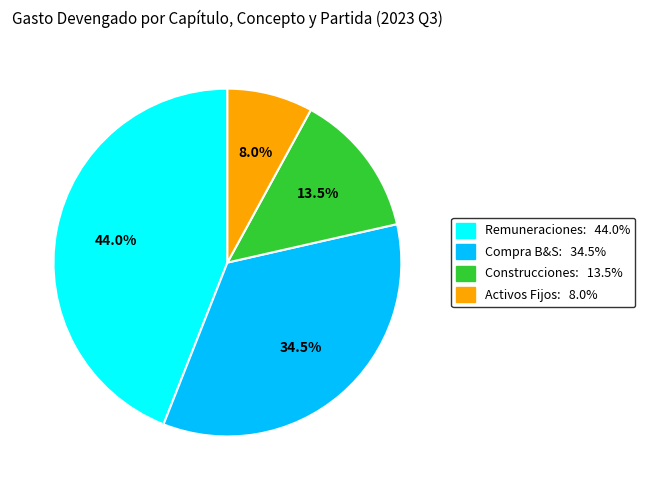

Is there a majority slice in this chart?

No